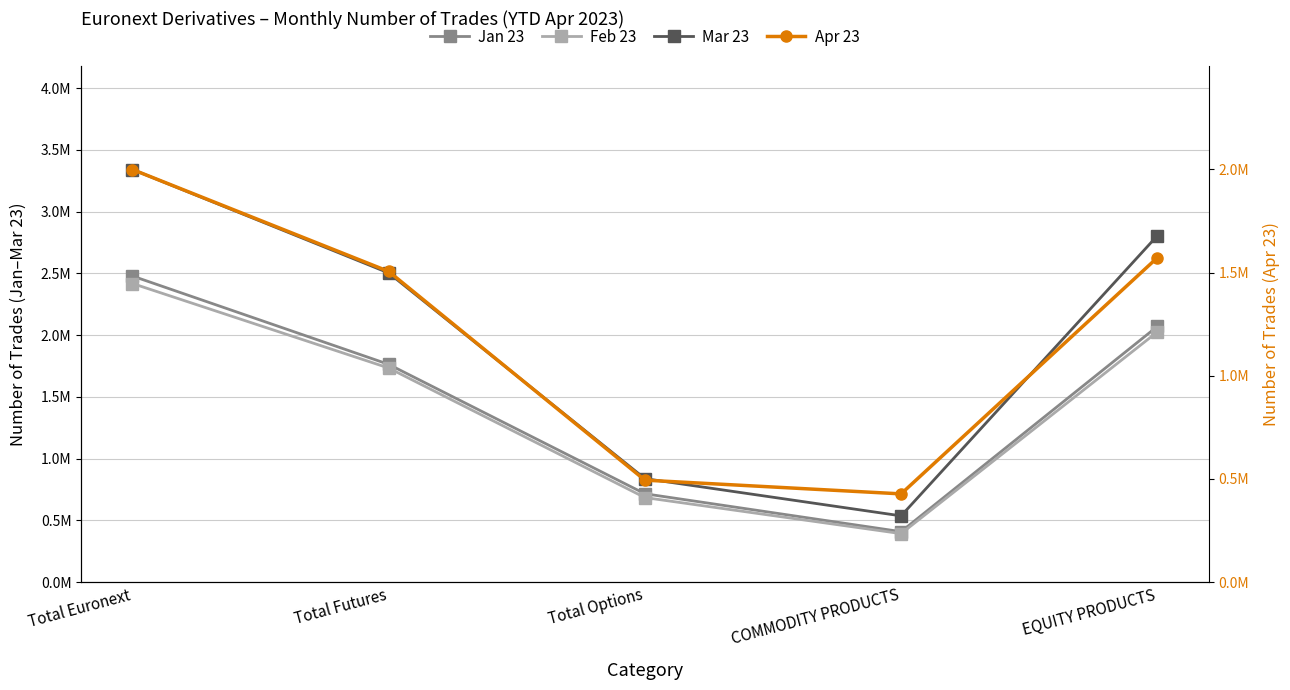

Is the value of Mar 23 at Total Options greater than the value of Apr 23 at Total Futures?

No